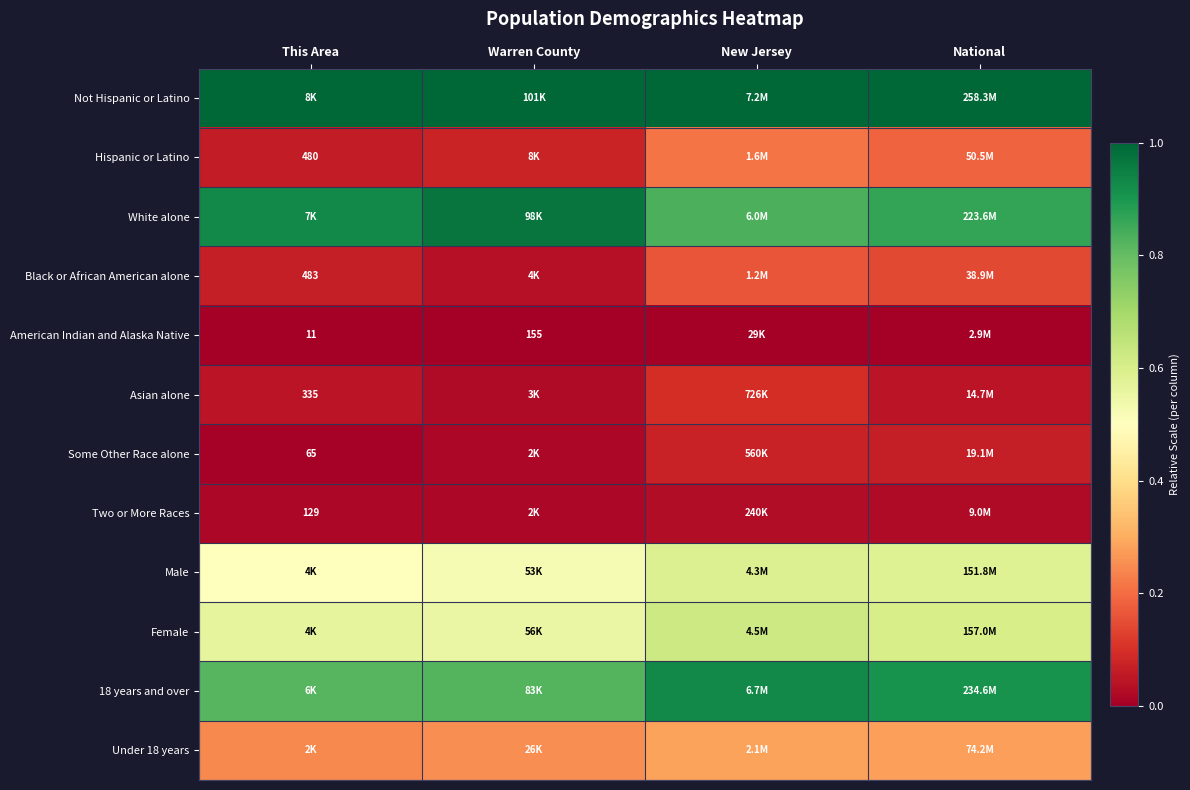

At how many categories does at least one series exceed 0?

4